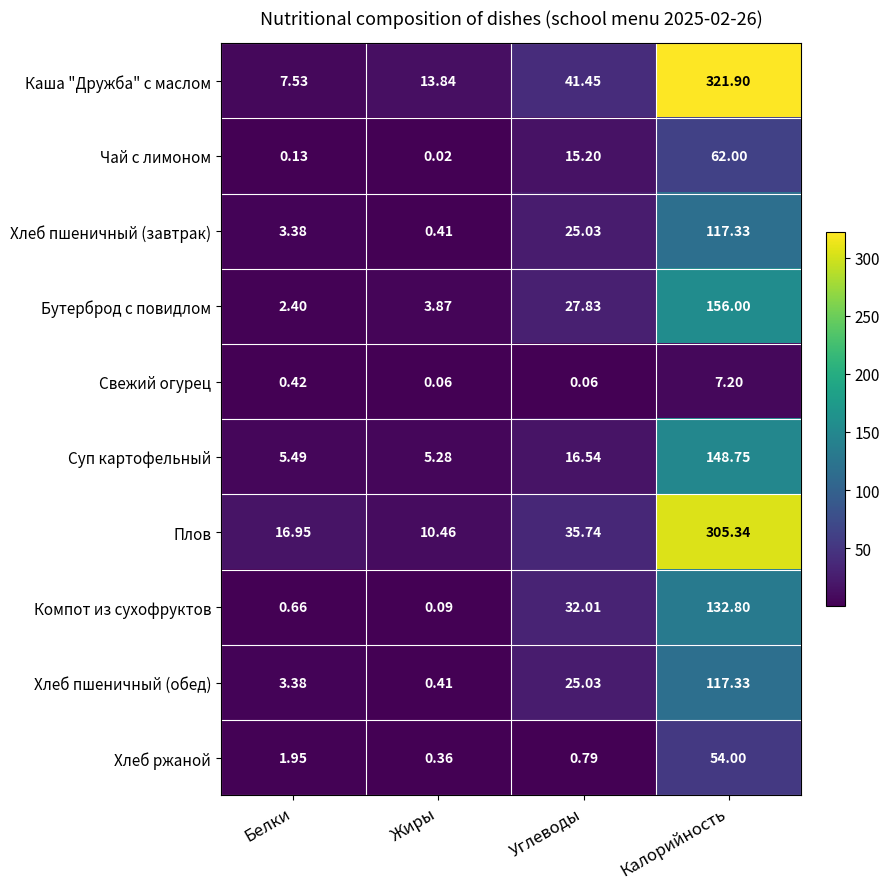

Which series has the largest range (max minus min)?

Каша "Дружба" с маслом